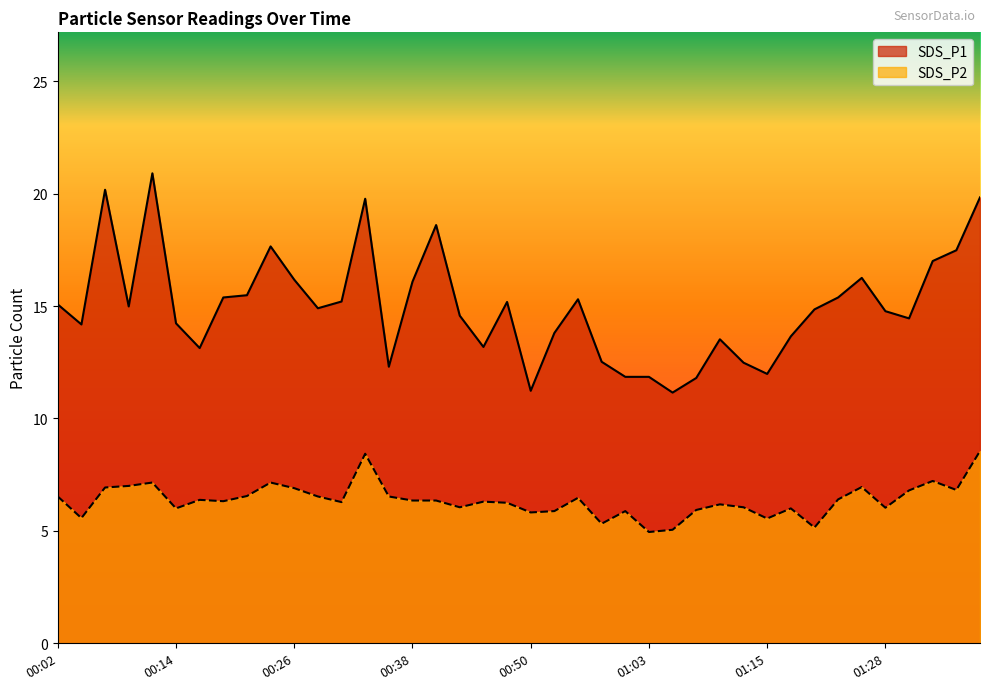

The value of SDS_P2 at 01:30 is 1.8. True or false?

False